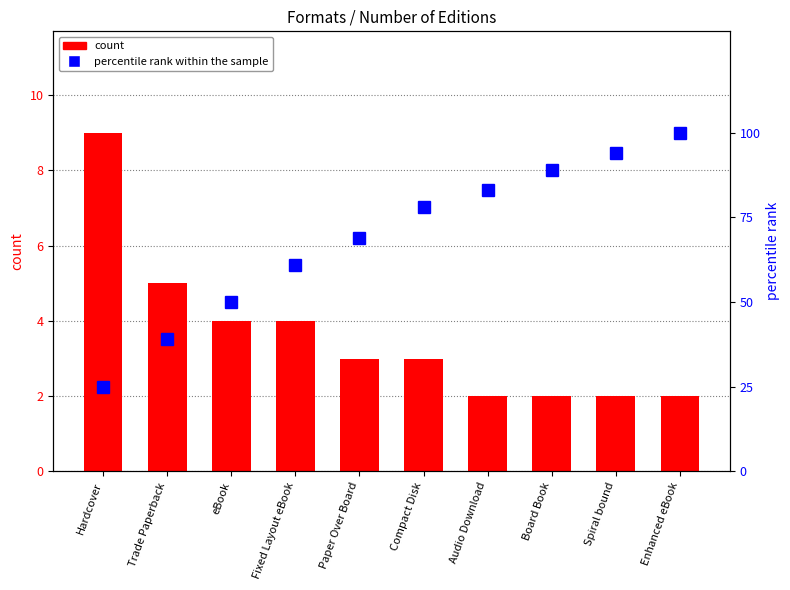

What is the difference between the percentile rank within the sample values at Spiral bound and Hardcover?

69